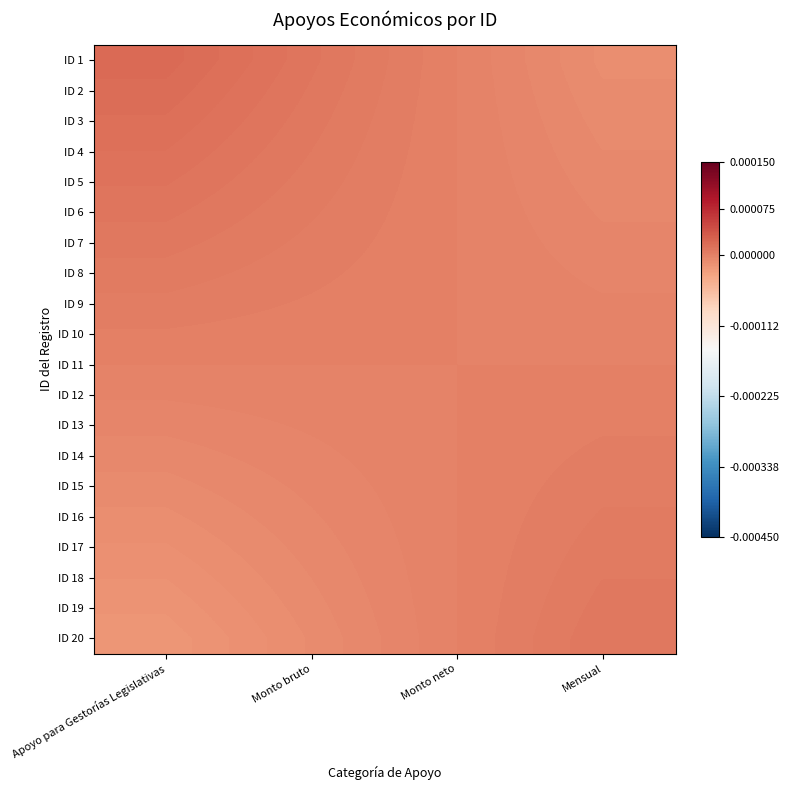

Reading left to right, what are all the values shown in this chart?

ID 1: Apoyo para Gestorías Legislativas=0.0	Monto bruto=0.0	Monto neto=0.0	Mensual=-0.0
ID 2: Apoyo para Gestorías Legislativas=0.0	Monto bruto=0.0	Monto neto=0.0	Mensual=-0.0
ID 3: Apoyo para Gestorías Legislativas=0.0	Monto bruto=0.0	Monto neto=0.0	Mensual=-0.0
ID 4: Apoyo para Gestorías Legislativas=0.0	Monto bruto=0.0	Monto neto=0.0	Mensual=-0.0
ID 5: Apoyo para Gestorías Legislativas=0.0	Monto bruto=0.0	Monto neto=0.0	Mensual=-0.0
ID 6: Apoyo para Gestorías Legislativas=0.0	Monto bruto=0.0	Monto neto=0.0	Mensual=-0.0
ID 7: Apoyo para Gestorías Legislativas=0.0	Monto bruto=0.0	Monto neto=0.0	Mensual=-0.0
ID 8: Apoyo para Gestorías Legislativas=0.0	Monto bruto=0.0	Monto neto=0.0	Mensual=-0.0
ID 9: Apoyo para Gestorías Legislativas=0.0	Monto bruto=0.0	Monto neto=0.0	Mensual=-0.0
ID 10: Apoyo para Gestorías Legislativas=0.0	Monto bruto=0.0	Monto neto=0.0	Mensual=-0.0
ID 11: Apoyo para Gestorías Legislativas=0.0	Monto bruto=0.0	Monto neto=0.0	Mensual=0.0
ID 12: Apoyo para Gestorías Legislativas=-0.0	Monto bruto=-0.0	Monto neto=0.0	Mensual=0.0
ID 13: Apoyo para Gestorías Legislativas=-0.0	Monto bruto=-0.0	Monto neto=0.0	Mensual=0.0
ID 14: Apoyo para Gestorías Legislativas=-0.0	Monto bruto=-0.0	Monto neto=0.0	Mensual=0.0
ID 15: Apoyo para Gestorías Legislativas=-0.0	Monto bruto=-0.0	Monto neto=0.0	Mensual=0.0
ID 16: Apoyo para Gestorías Legislativas=-0.0	Monto bruto=-0.0	Monto neto=0.0	Mensual=0.0
ID 17: Apoyo para Gestorías Legislativas=-0.0	Monto bruto=-0.0	Monto neto=0.0	Mensual=0.0
ID 18: Apoyo para Gestorías Legislativas=-0.0	Monto bruto=-0.0	Monto neto=0.0	Mensual=0.0
ID 19: Apoyo para Gestorías Legislativas=-0.0	Monto bruto=-0.0	Monto neto=0.0	Mensual=0.0
ID 20: Apoyo para Gestorías Legislativas=-0.0	Monto bruto=-0.0	Monto neto=0.0	Mensual=0.0